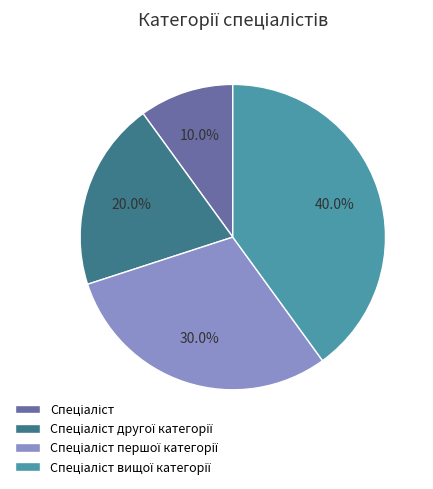

Is there a majority slice in this chart?

No